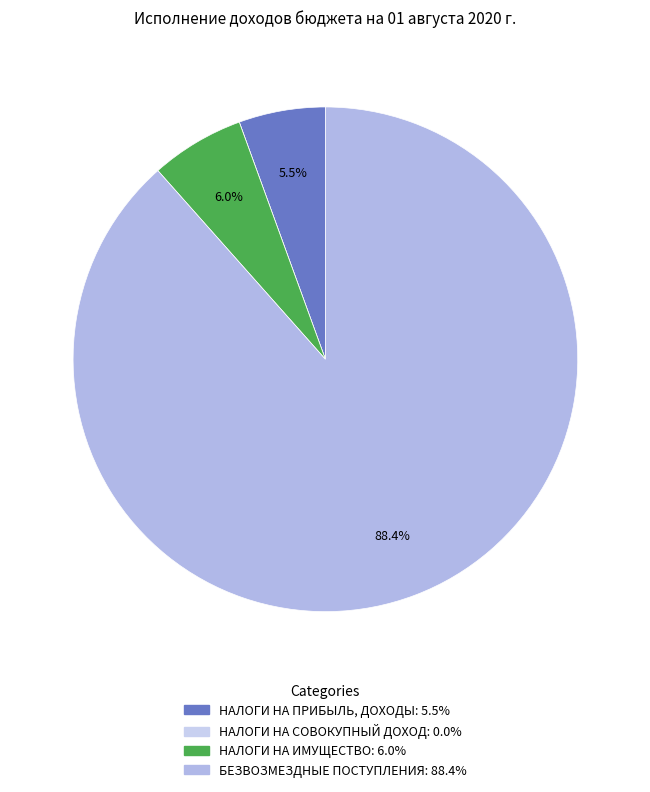

True or false: БЕЗВОЗМЕЗДНЫЕ ПОСТУПЛЕНИЯ accounts for 75% of the total.

False